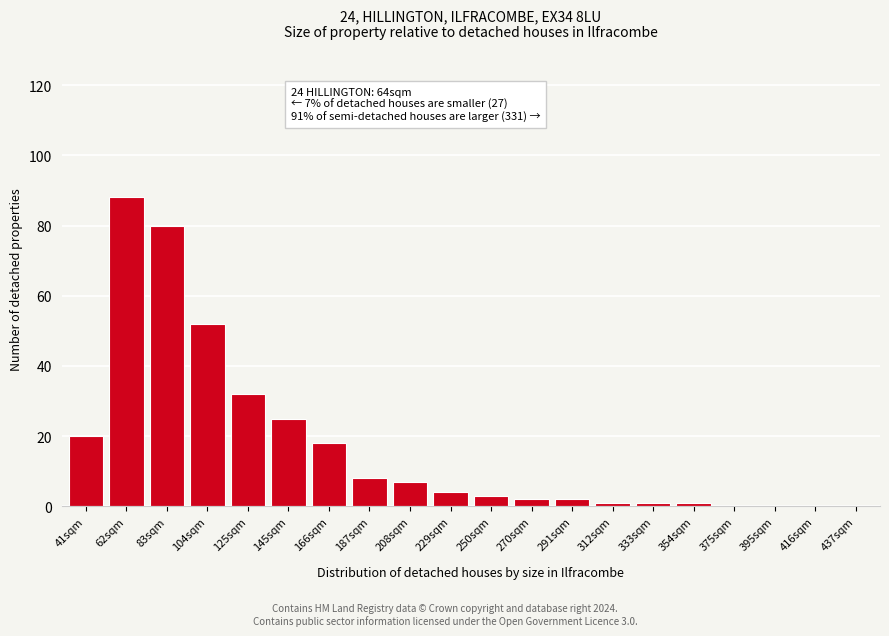

Reading left to right, list all the values displayed in this chart.

41sqm=20	62sqm=88	83sqm=80	104sqm=52	125sqm=32	145sqm=25	166sqm=18	187sqm=8	208sqm=7	229sqm=4	250sqm=3	270sqm=2	291sqm=2	312sqm=1	333sqm=1	354sqm=1	375sqm=0	395sqm=0	416sqm=0	437sqm=0